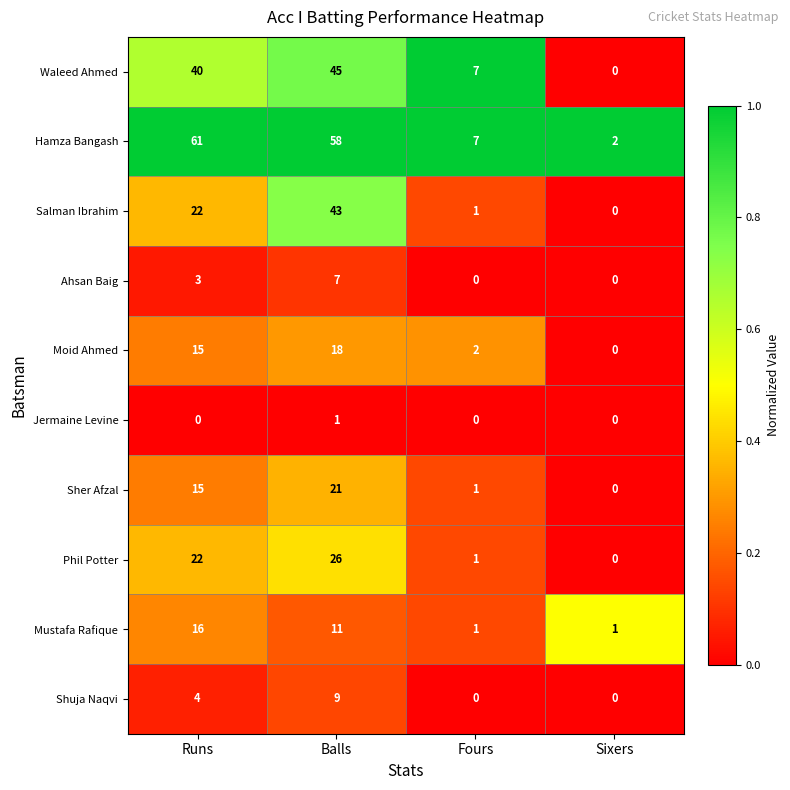

At which category is the sum across all series the highest?

Balls